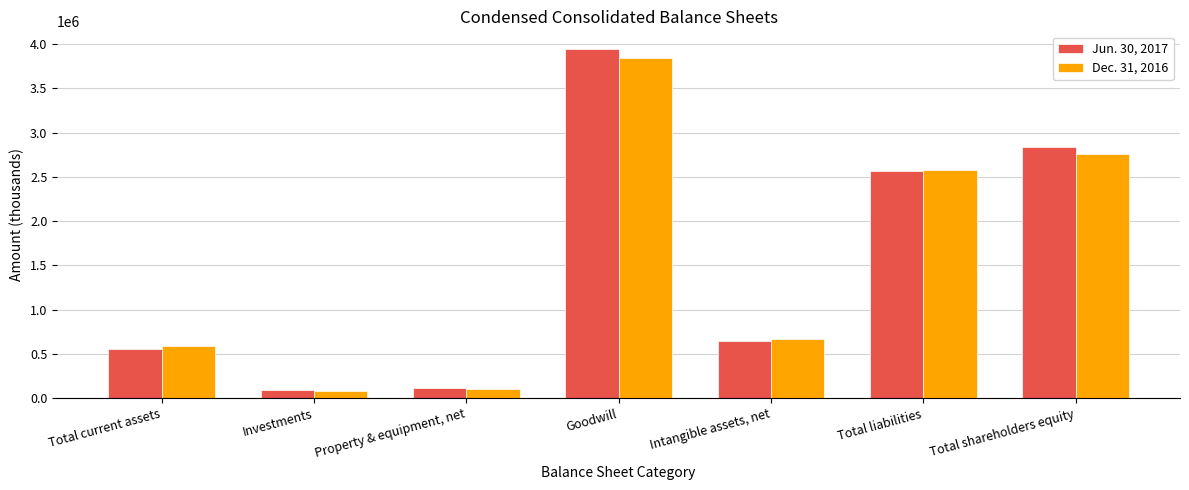

Read the Jun. 30, 2017 value at Property & equipment, net.

110476